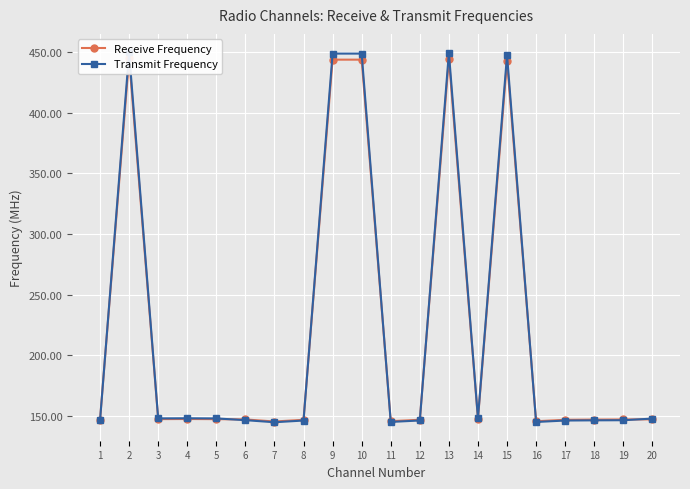

What is the lowest value of the Receive Frequency series?

145.2